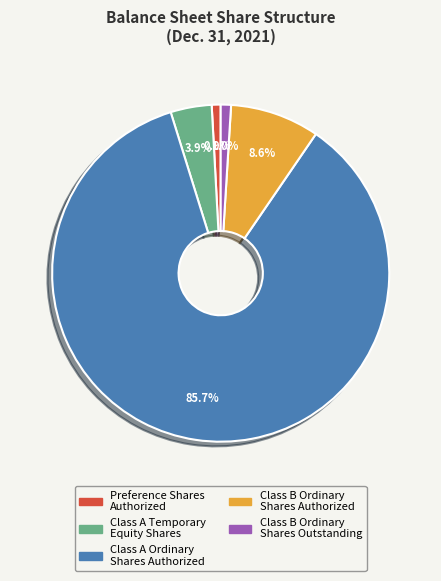

Which category has the biggest portion of the pie?

Class A Ordinary Shares Authorized